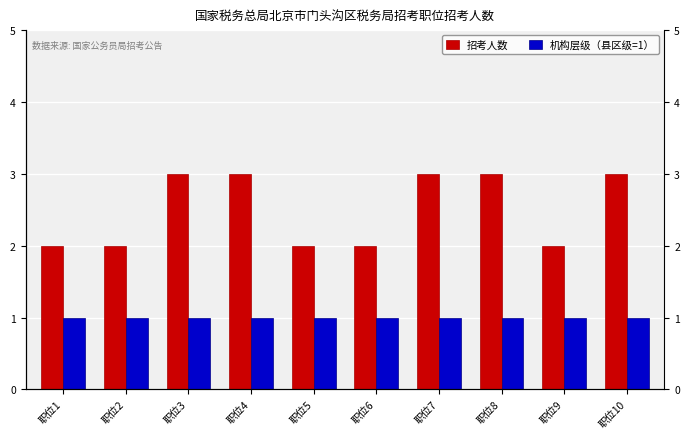

Reading right to left, extract all data points from this chart.

招考人数: 3	2	3	3	2	2	3	3	2	2
机构层级（县区级=1）: 1	1	1	1	1	1	1	1	1	1